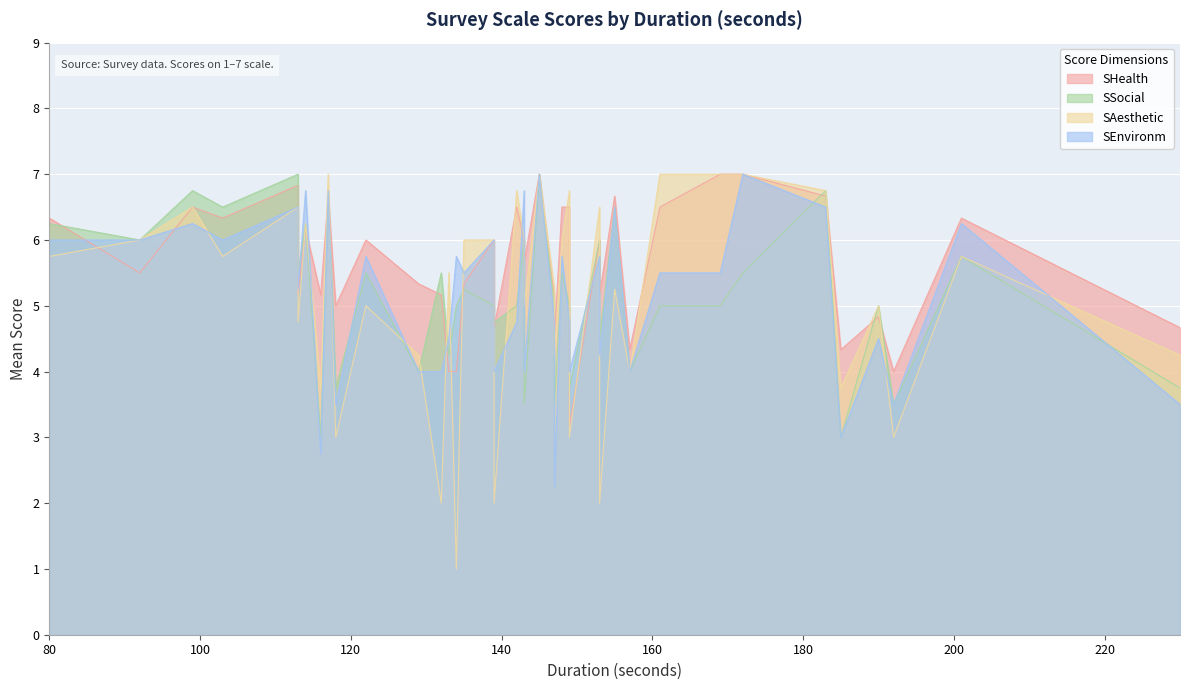

What is the difference between the SEnvironm values at 13 and 25?

1.5